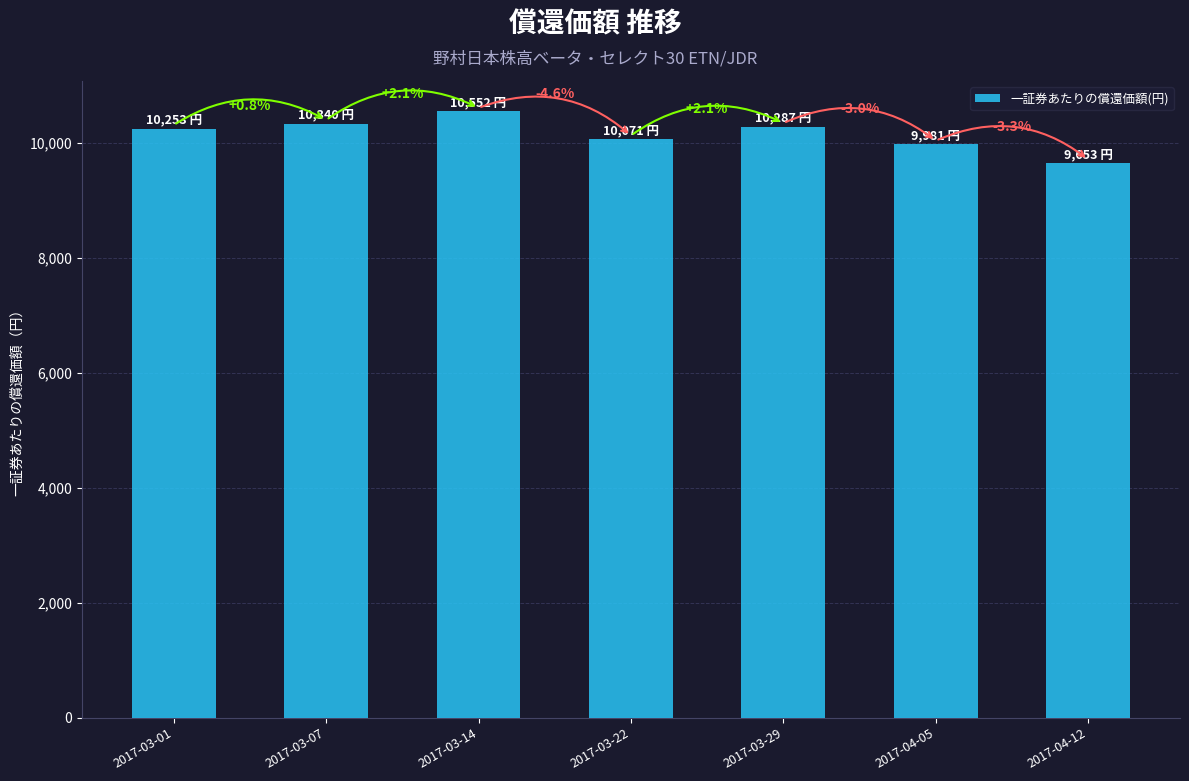

How many bars are there in total?

7